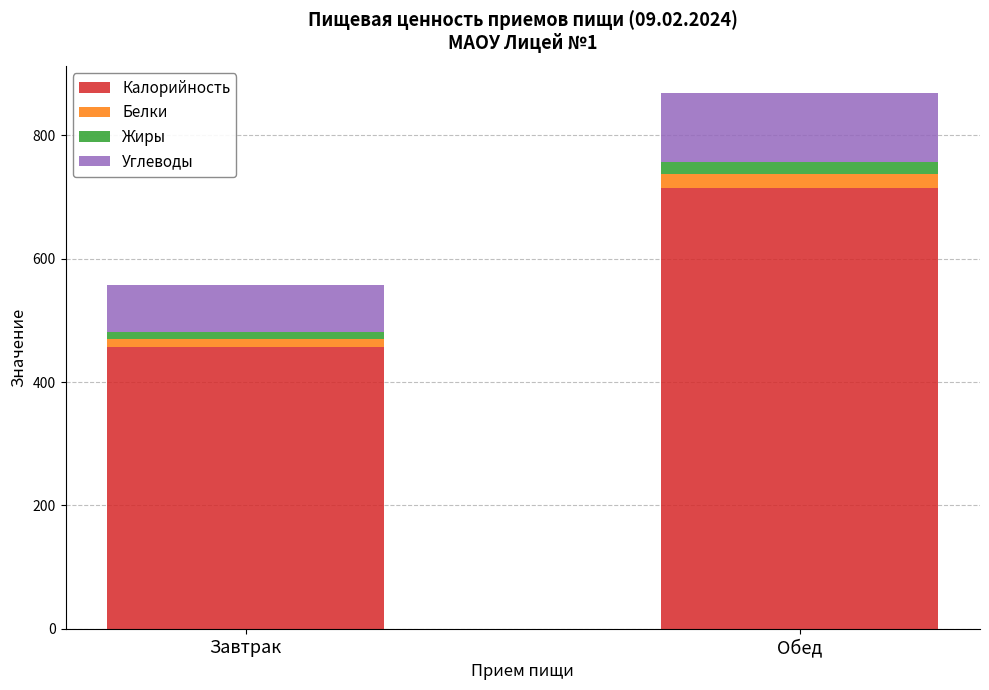

The value of Калорийность at Завтрак is 198.6. True or false?

False